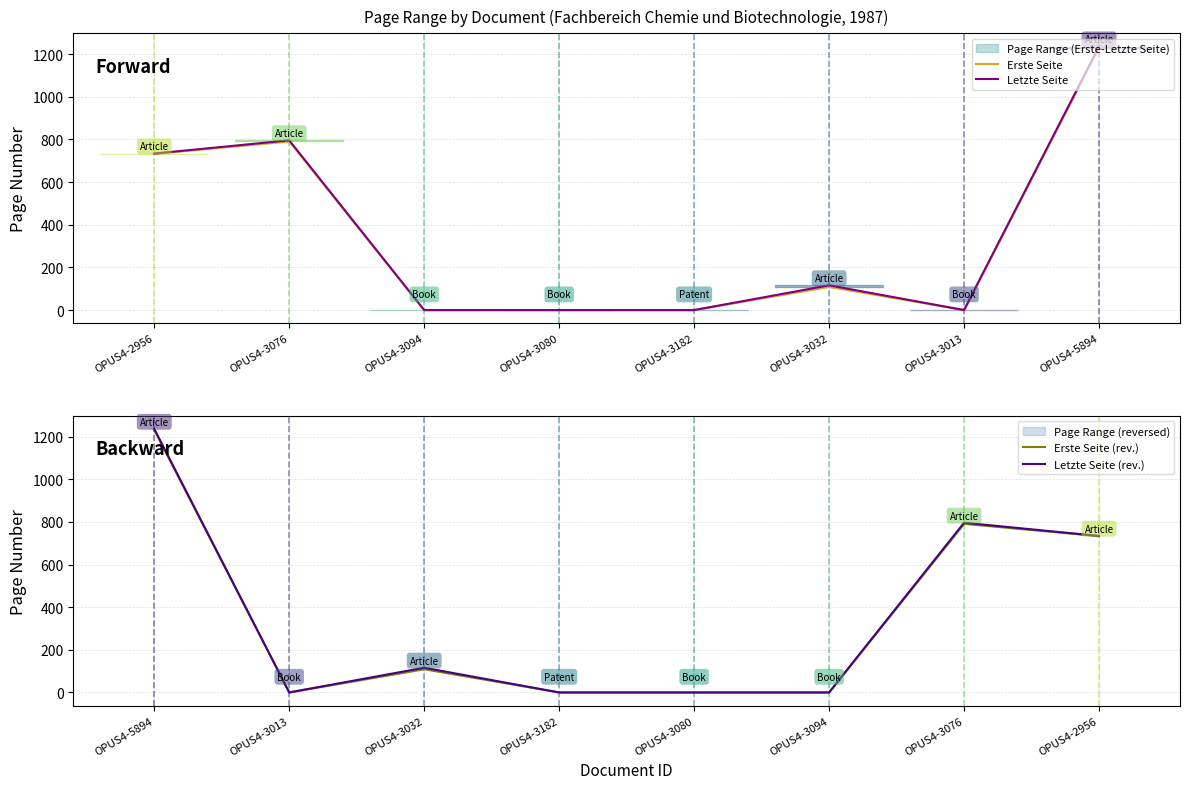

Reading right to left, list all the values displayed in this chart.

Erste Seite: 1231	0	109	0	0	0	791	733
Letzte Seite: 1236	0	116	0	0	0	796	734
Erste Seite (rev.): 733	791	0	0	0	109	0	1231
Letzte Seite (rev.): 734	796	0	0	0	116	0	1236